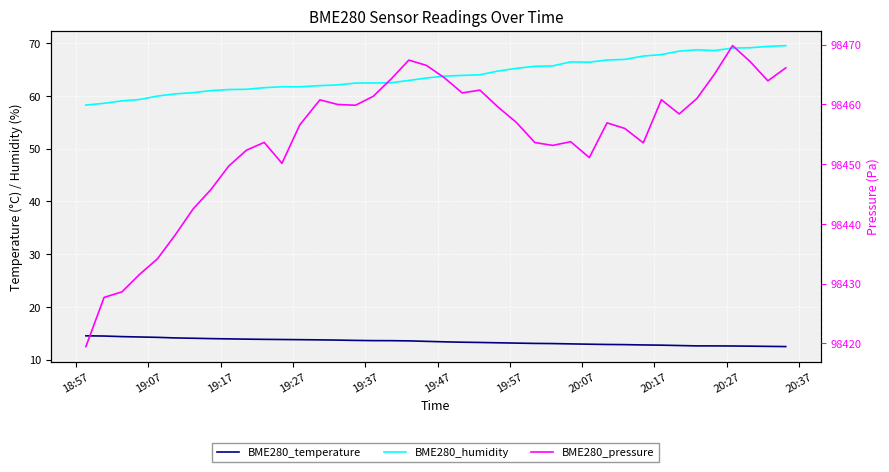

Count the number of categories in the chart.

40